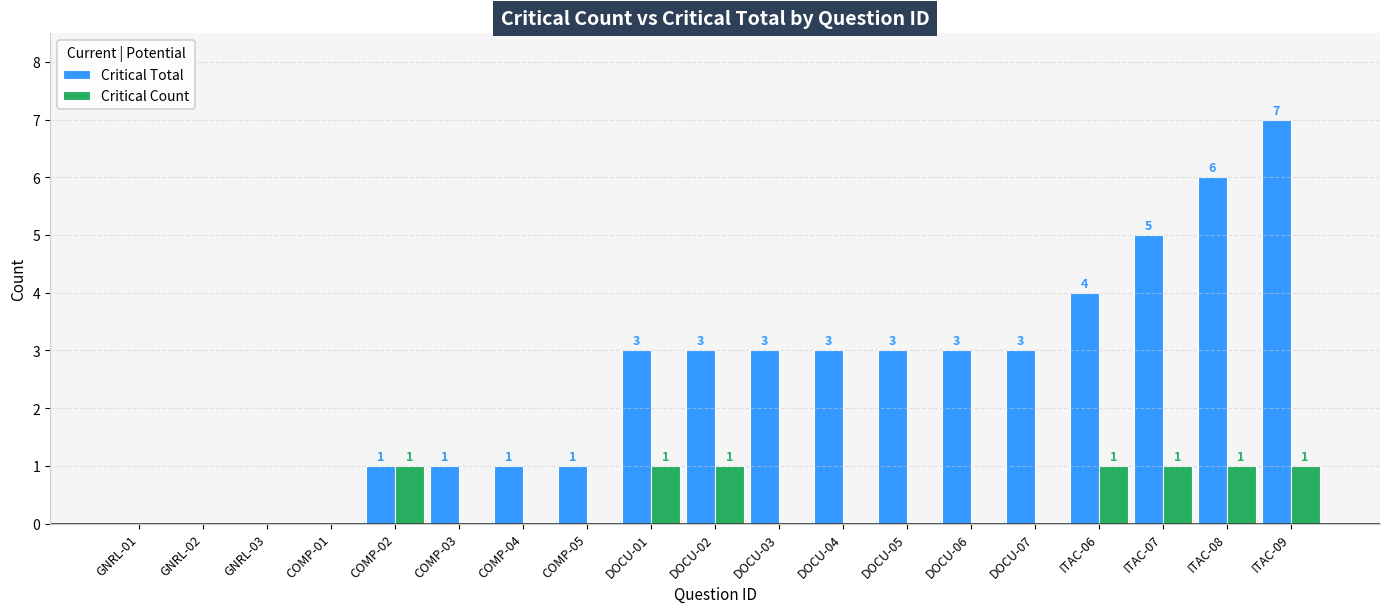

What is the sum of all Critical Total values?

47